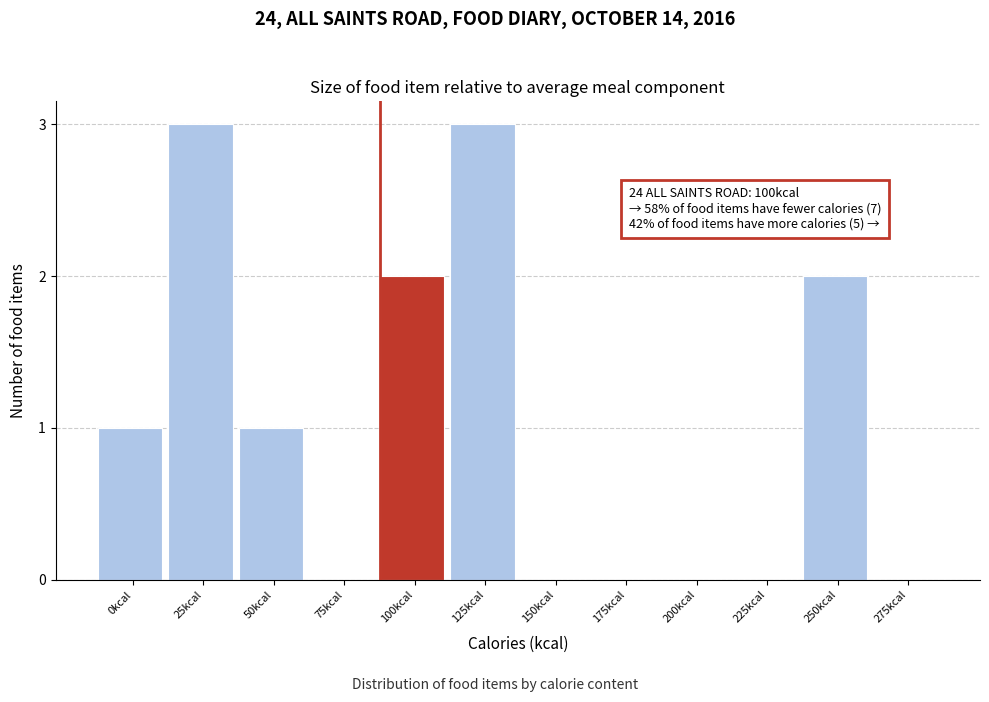

Reading left to right, list all the values displayed in this chart.

0kcal=1	25kcal=3	50kcal=1	75kcal=0	100kcal=2	125kcal=3	150kcal=0	175kcal=0	200kcal=0	225kcal=0	250kcal=2	275kcal=0